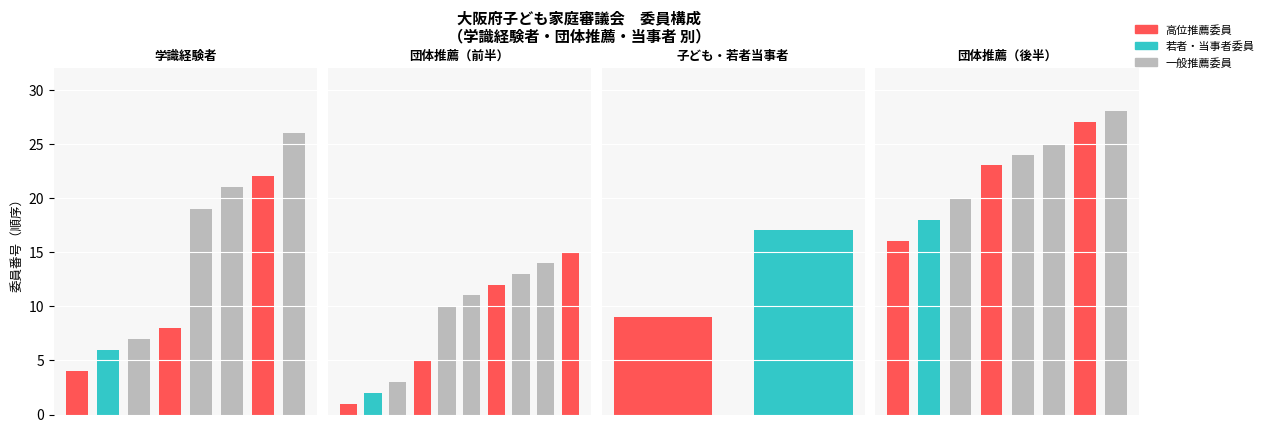

Which label corresponds to the smallest value in the chart?

2